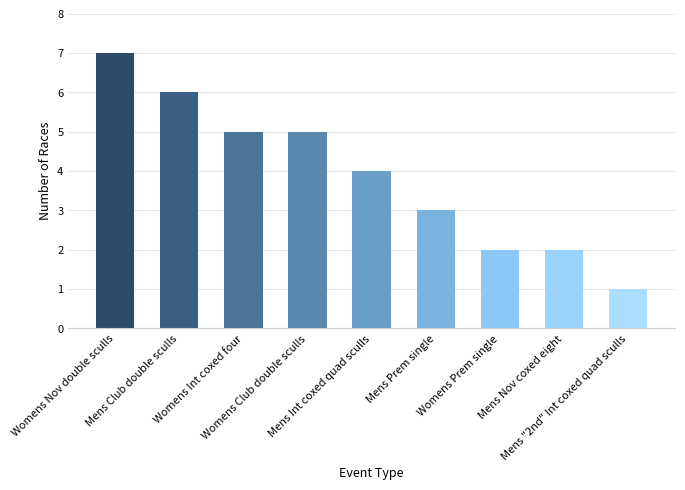

What is the difference between the second highest and minimum values?

5